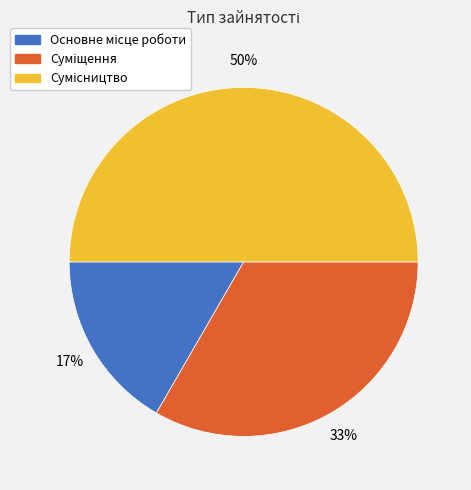

To the nearest percent, what is the difference between the largest and smallest slice percentages?

33%